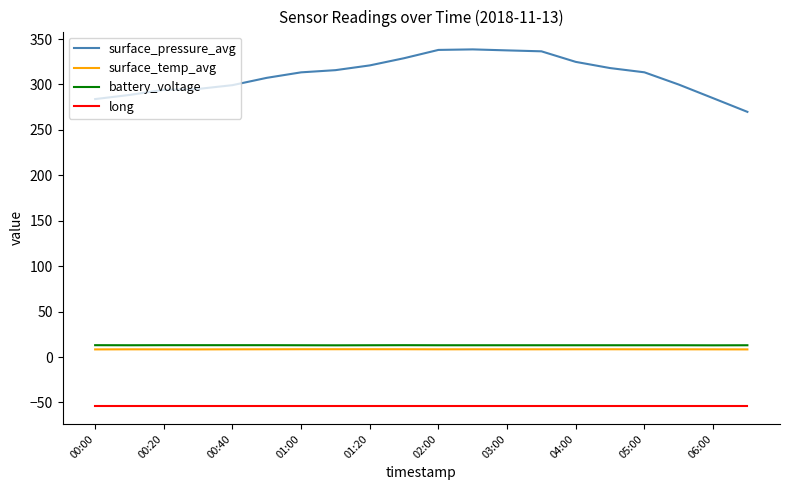

What is the highest value of the long series?

-54.1